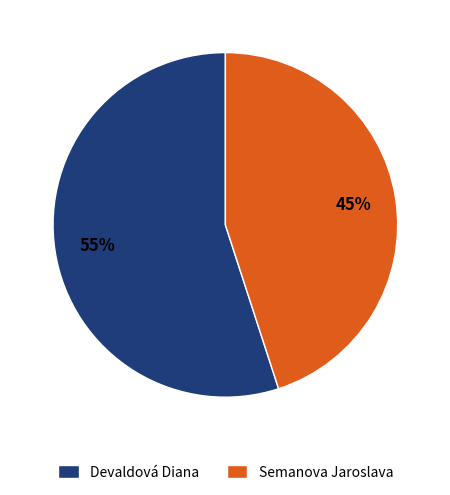

What percentage is the Devaldová Diana slice, to the nearest percent?

55%